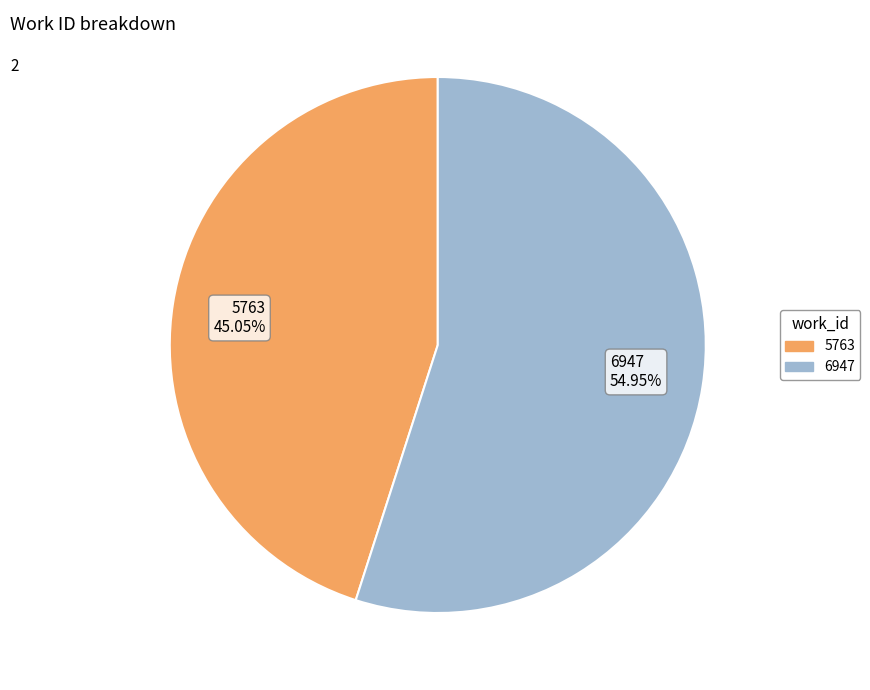

Count the number of slices in the pie.

2